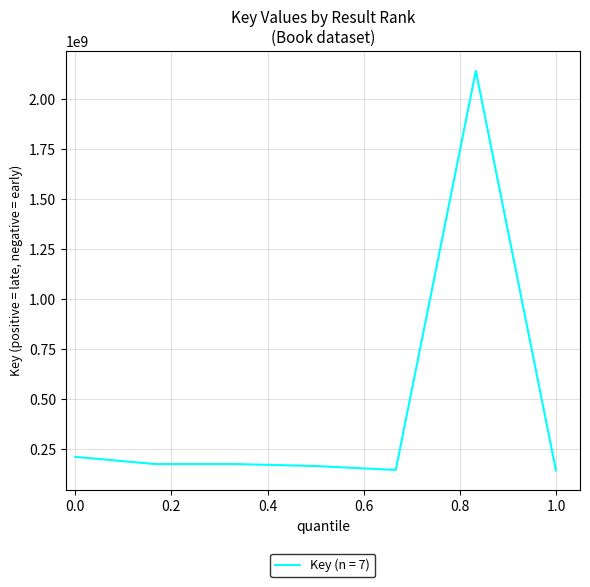

What is the maximum value shown in the chart?

2142065105